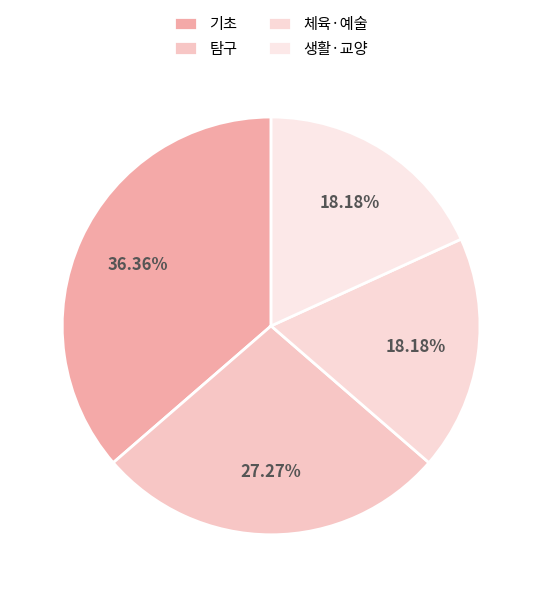

To the nearest percent, what is the average slice percentage?

25%